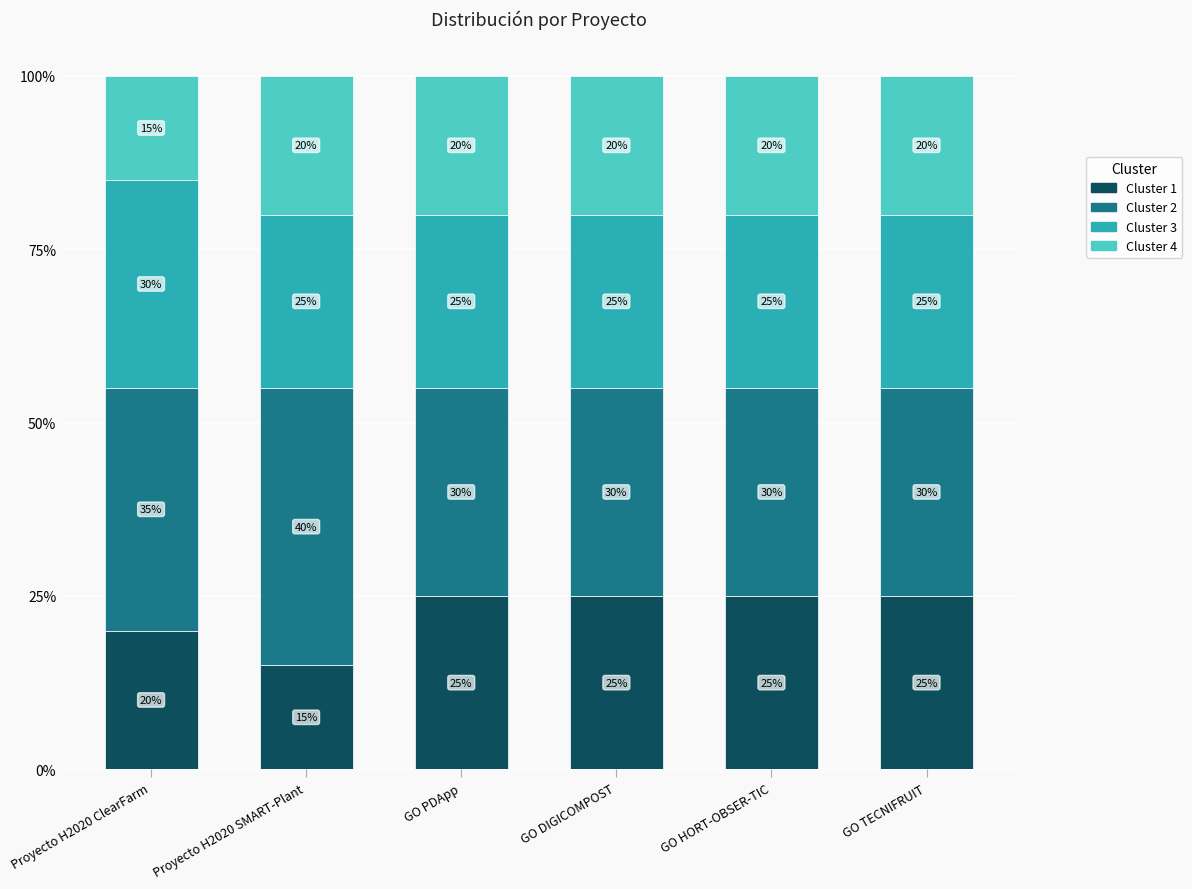

Does the chart contain any negative values?

No